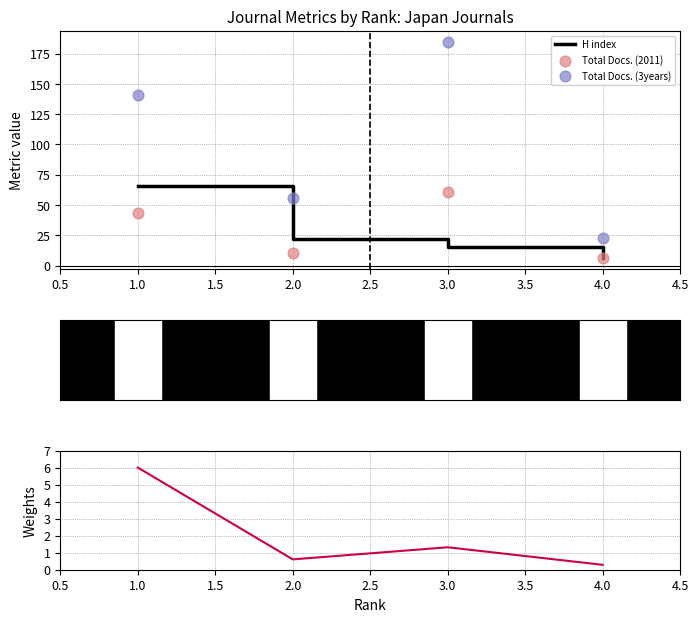

Which category has the lowest value in the H index series?

4.0